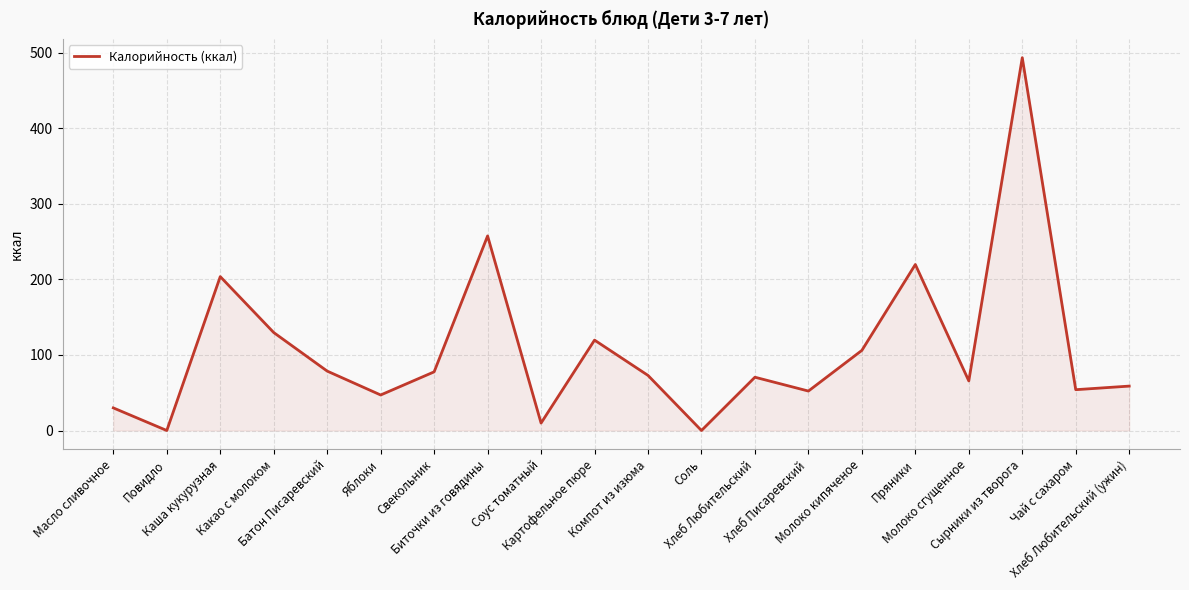

What is the difference between the maximum and minimum values?

493.2